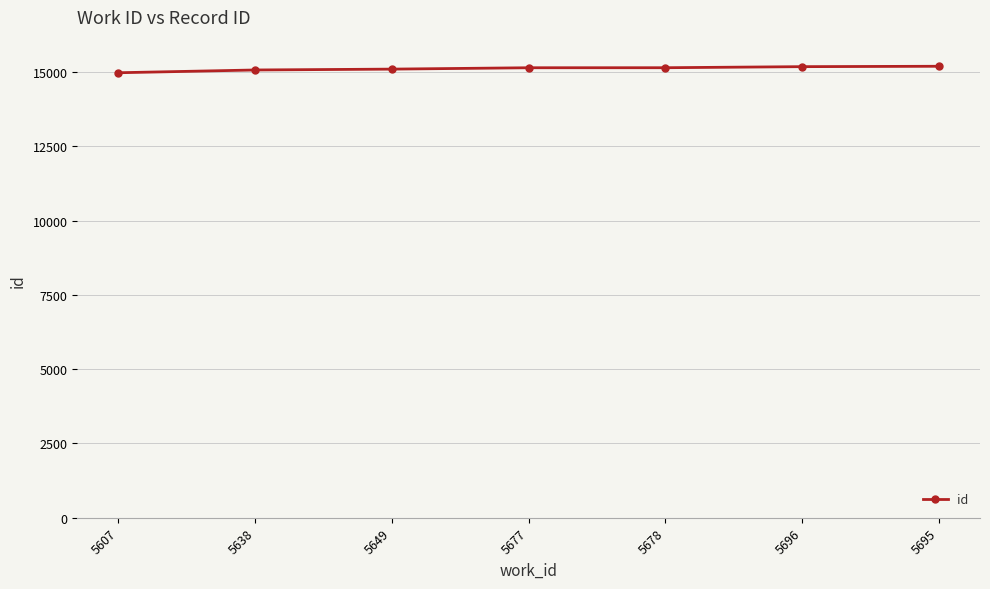

What is the label of the 1st point from the right?

5695